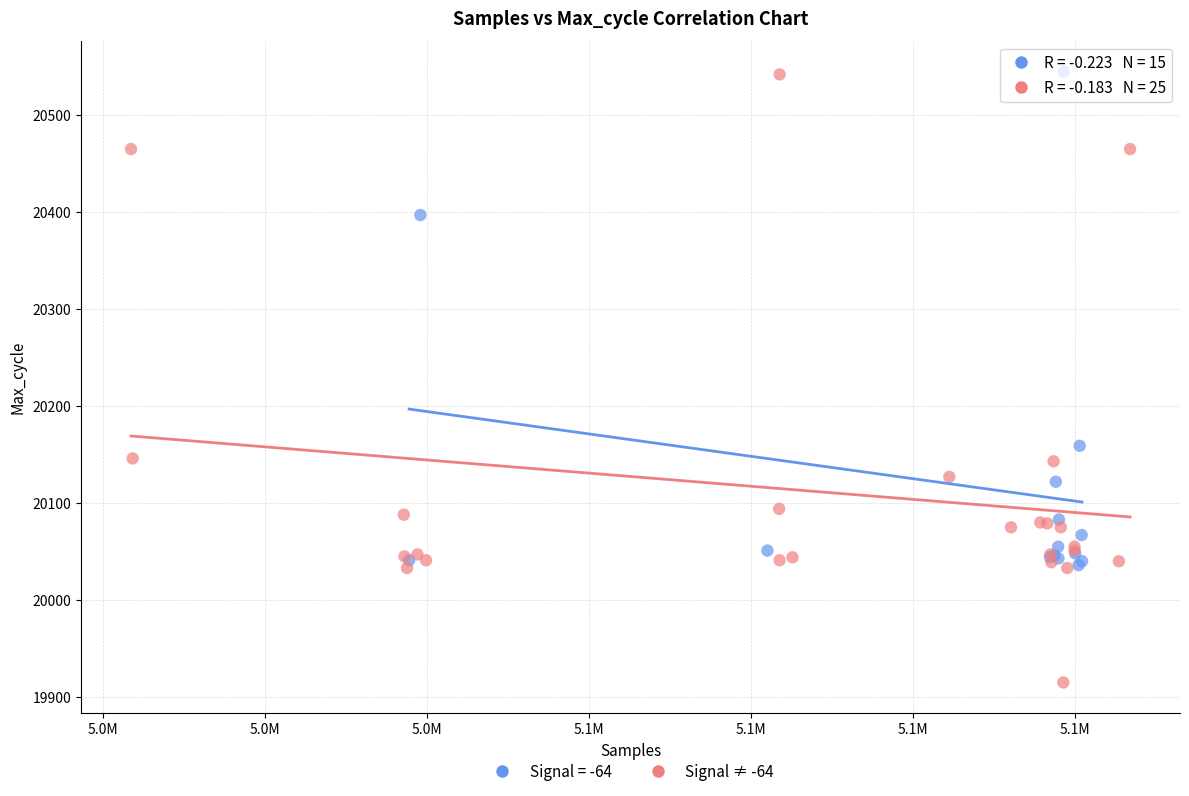

Which series reaches the minimum Y coordinate?

Signal ≠ -64